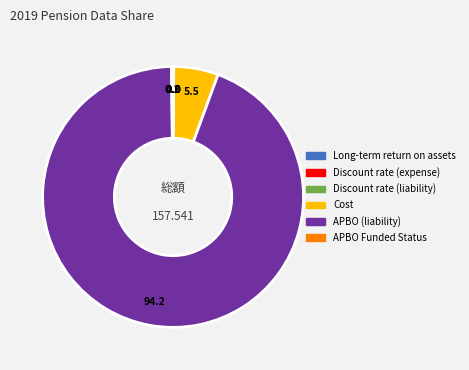

What is the largest slice in the pie chart?

APBO (liability)